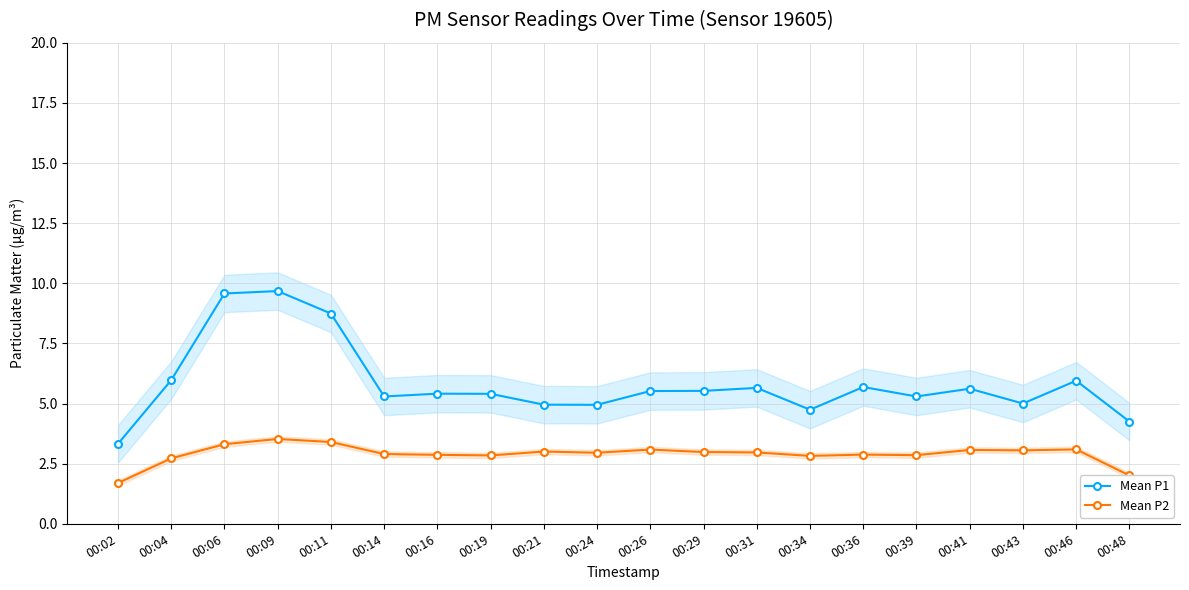

What is the value of the Mean P1 point at the 12th from the left?

5.5